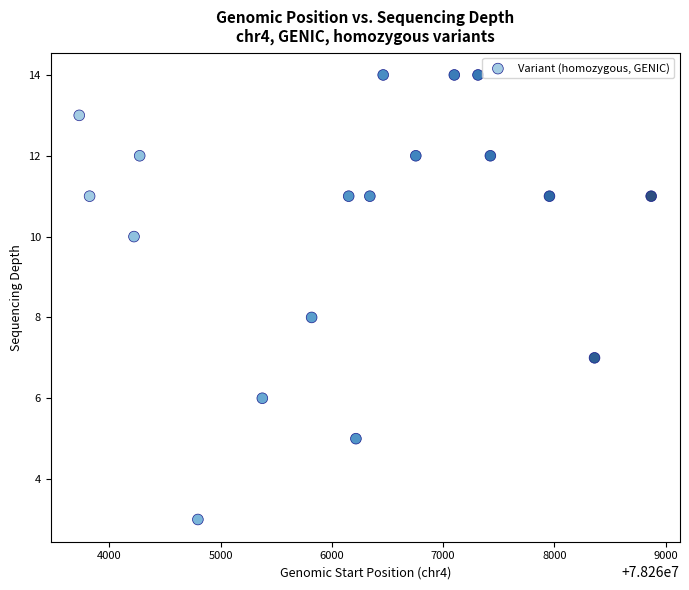

What is the range of X values (max minus min)?

5139